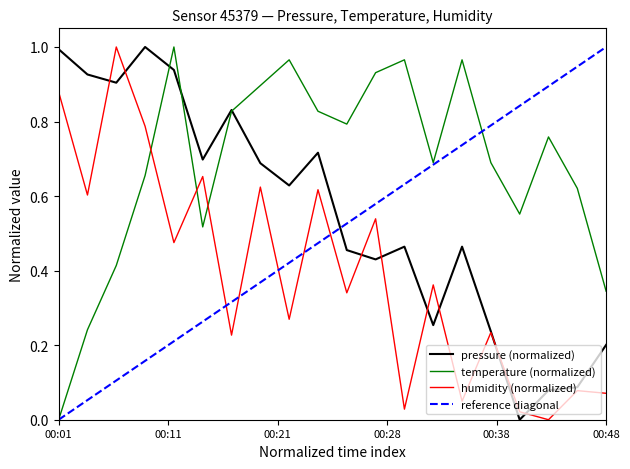

Which category has the lowest value in the temperature (normalized) series?

00:01